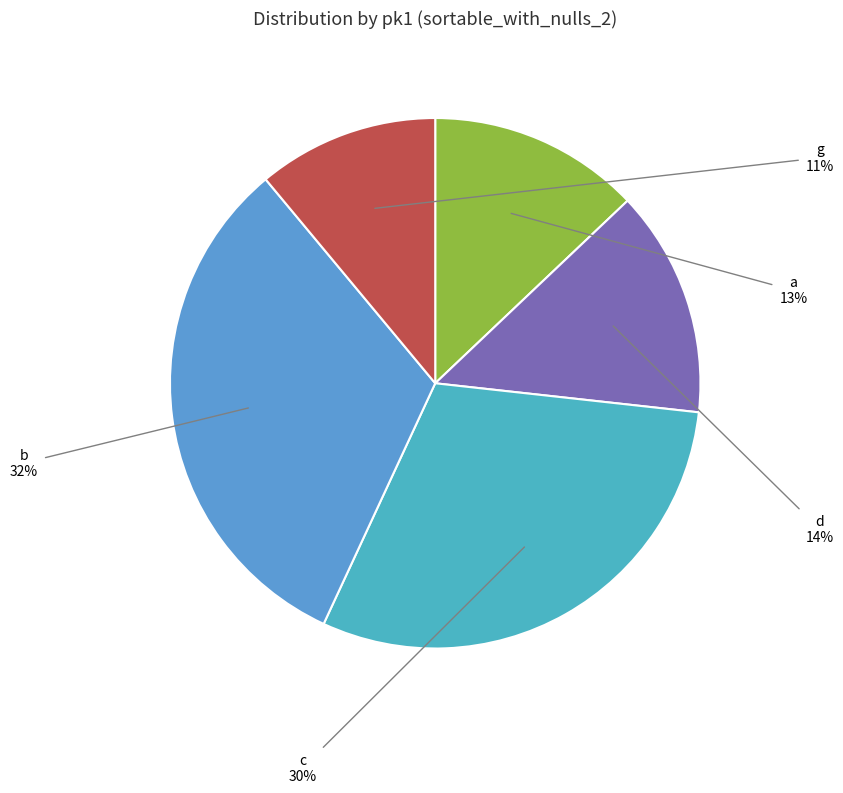

Is there a majority slice in this chart?

No